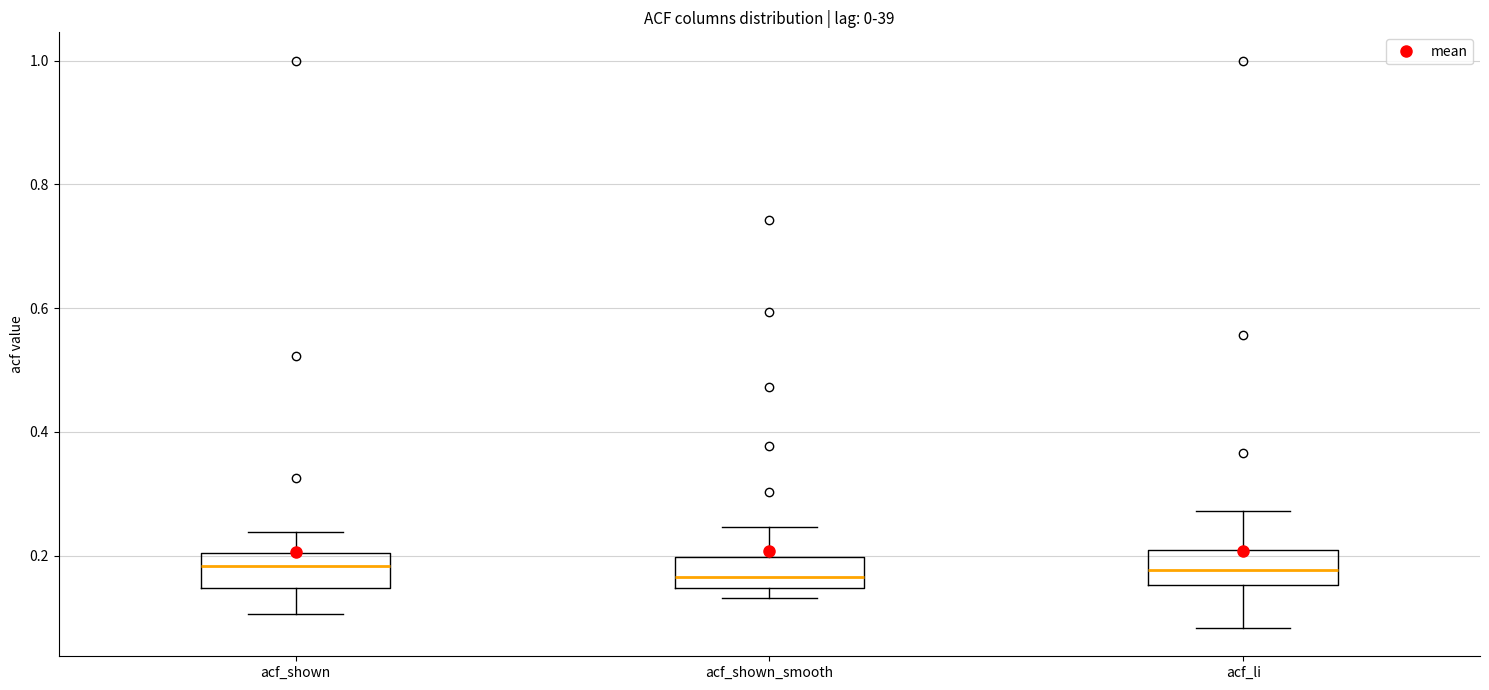

Where does the lower whisker of the box for acf_li end on the y-axis? The values are not printed on the chart, so give them approximately, as read against the axis.

0.08